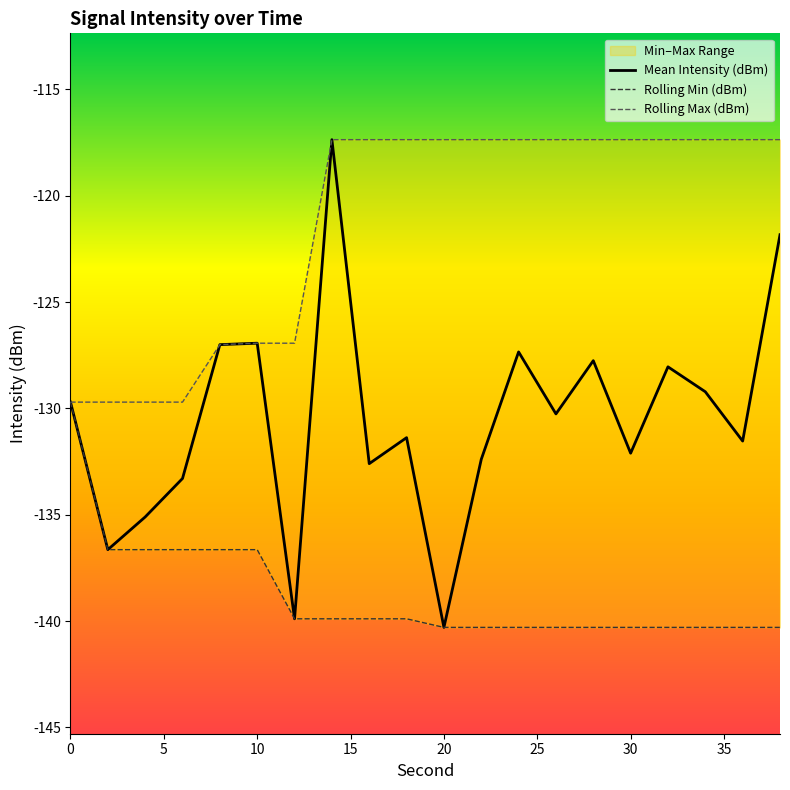

What is the maximum value for Mean Intensity (dBm)?

-117.4